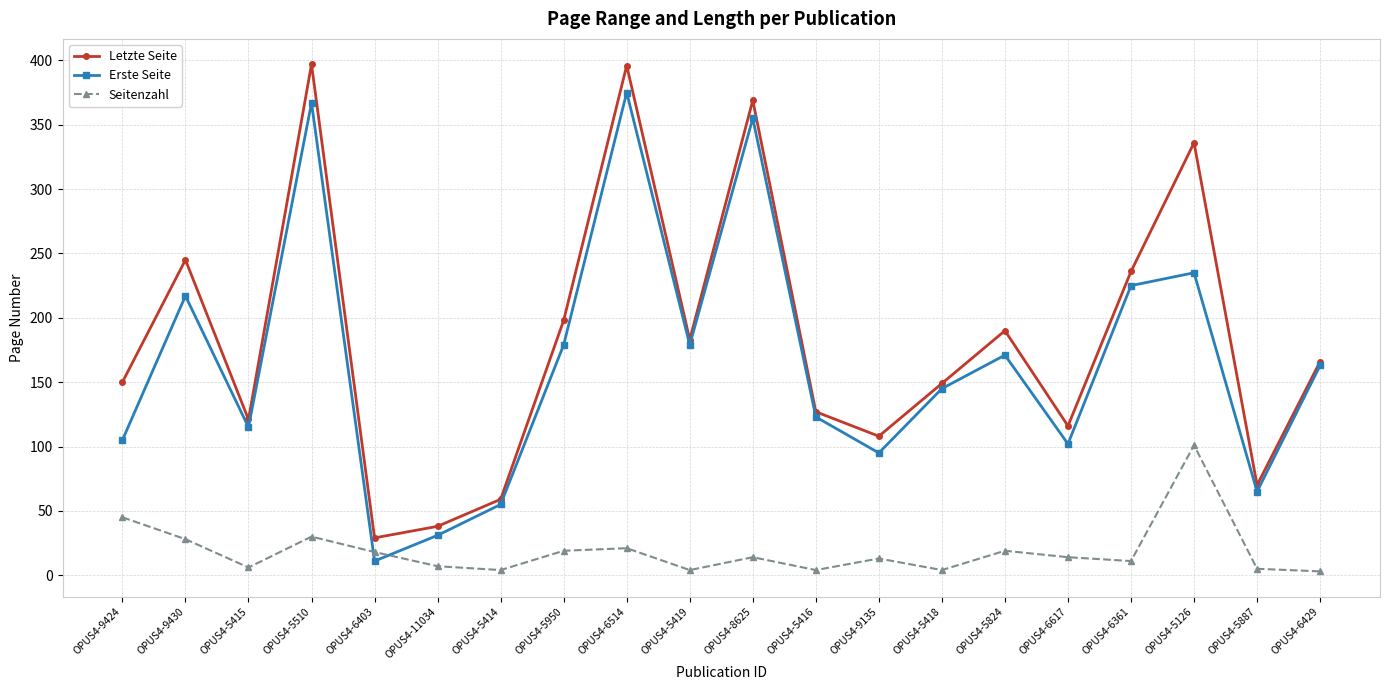

Read the Seitenzahl value at OPUS4-11034, to the nearest 5.

5